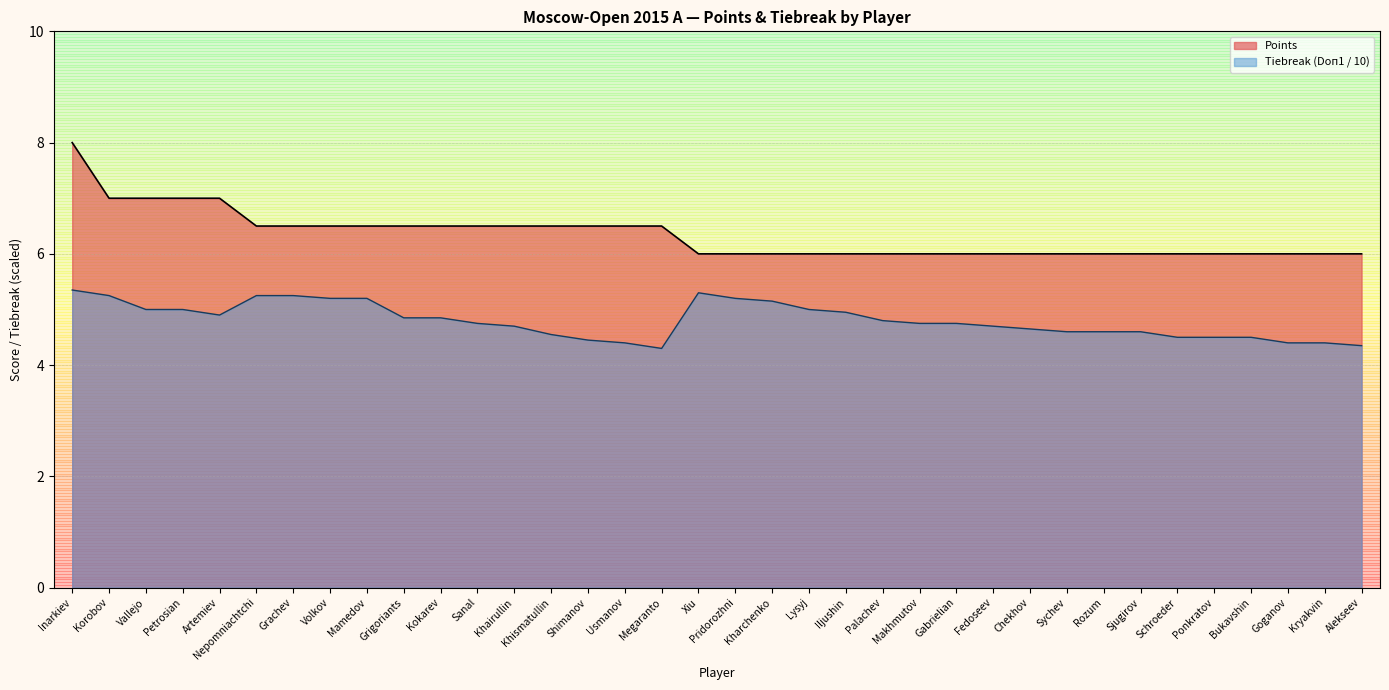

The value of Points at Sychev is 9.2. True or false?

False